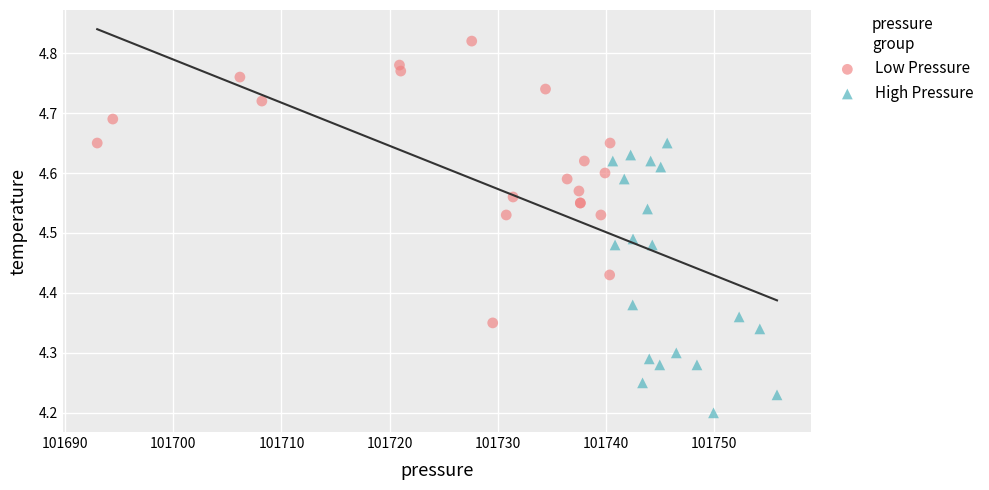

Which series reaches the minimum Y coordinate?

High Pressure